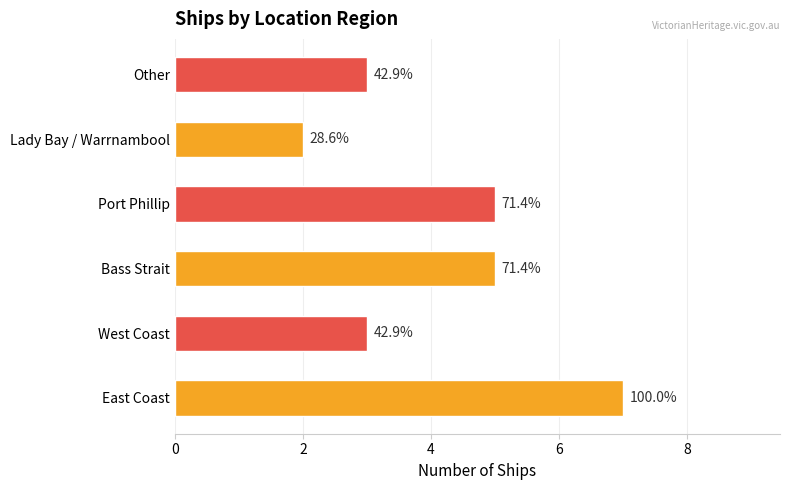

Does the chart contain any negative values?

No